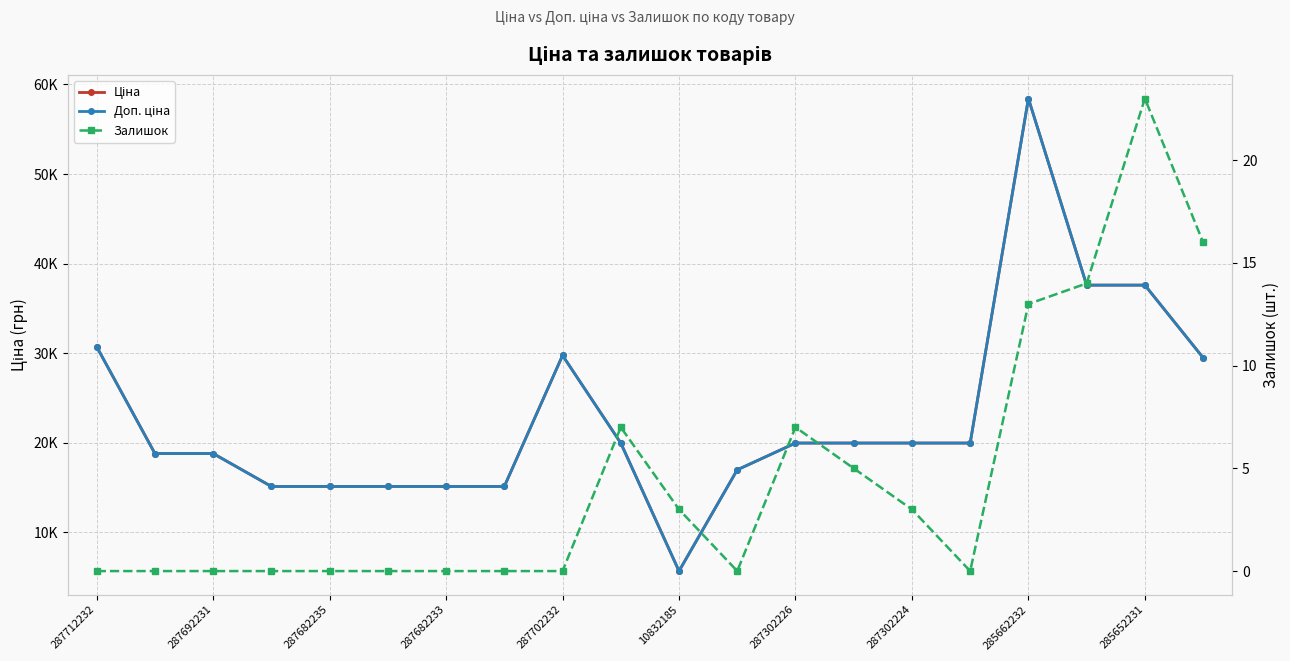

Reading left to right, list all the values displayed in this chart.

Ціна: 30717.1	18796.8	18796.8	15120.0	15120.0	15120.0	15120.0	15120.0	29747.2	19964.2	5673.8	16976.3	19964.2	19964.2	19964.2	19964.2	58426.5	37593.6	37593.6	29491.5
Доп. ціна: 30717.1	18796.8	18796.8	15120.0	15120.0	15120.0	15120.0	15120.0	29747.2	19964.2	5673.8	16976.3	19964.2	19964.2	19964.2	19964.2	58426.5	37593.6	37593.6	29491.5
Залишок: 0.0	0.0	0.0	0.0	0.0	0.0	0.0	0.0	0.0	7.0	3.0	0.0	7.0	5.0	3.0	0.0	13.0	14.0	23.0	16.0